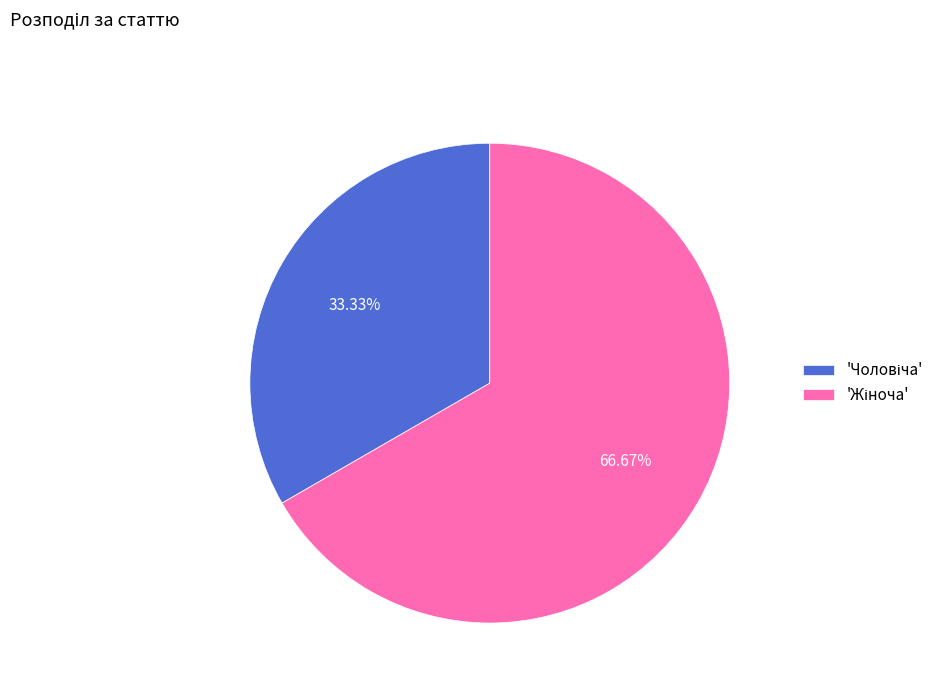

Count the number of slices in the pie.

2